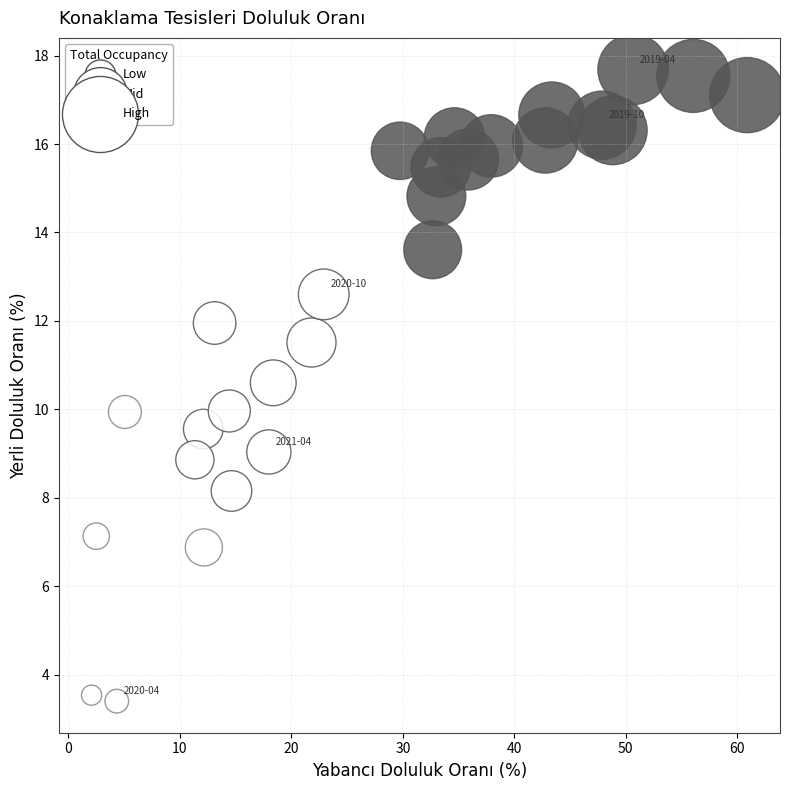

What is the range of X values (max minus min)?

58.8